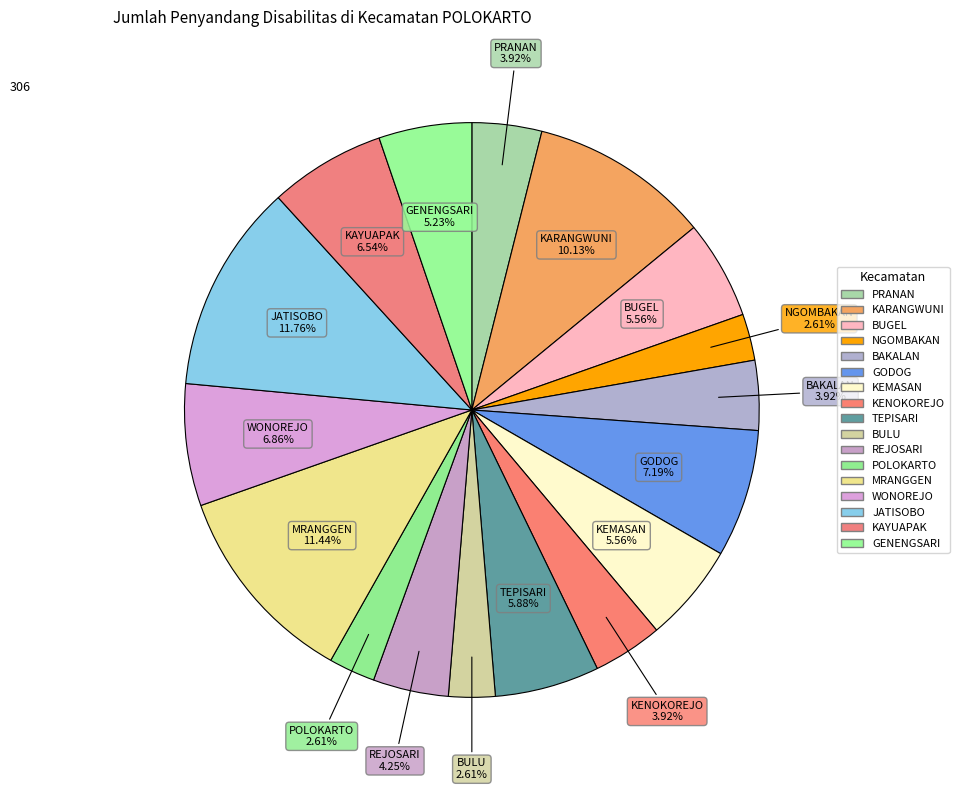

Which category has the smallest portion of the pie?

NGOMBAKAN